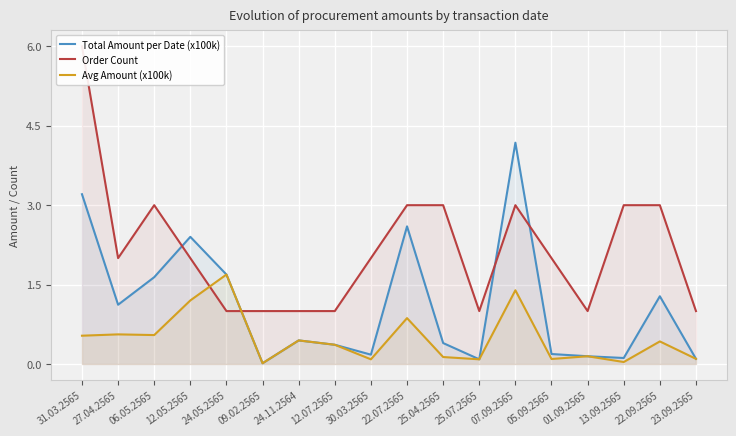

List the labels in order of Avg Amount (x100k) value, smallest first.

09.02.2565, 13.09.2565, 30.03.2565, 25.07.2565, 05.09.2565, 23.09.2565, 25.04.2565, 01.09.2565, 12.07.2565, 22.09.2565, 24.11.2564, 31.03.2565, 06.05.2565, 27.04.2565, 22.07.2565, 12.05.2565, 07.09.2565, 24.05.2565